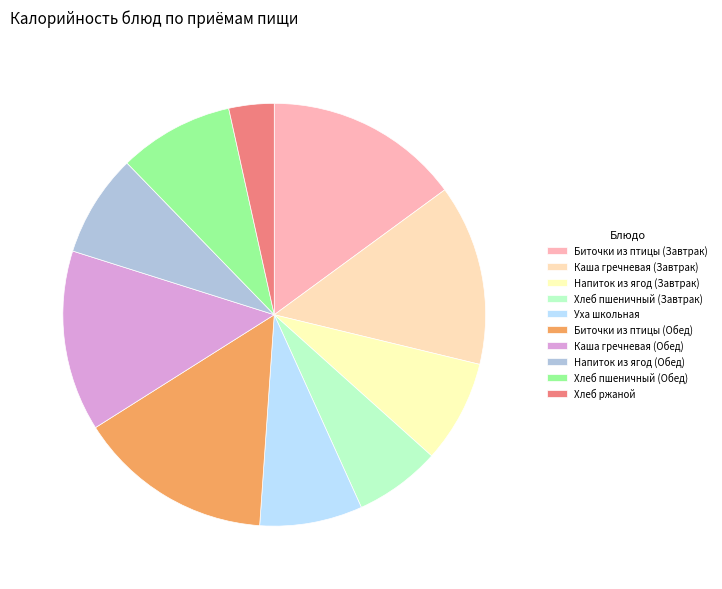

Is it true that Биточки из птицы (Обед) is 15% of the pie?

True